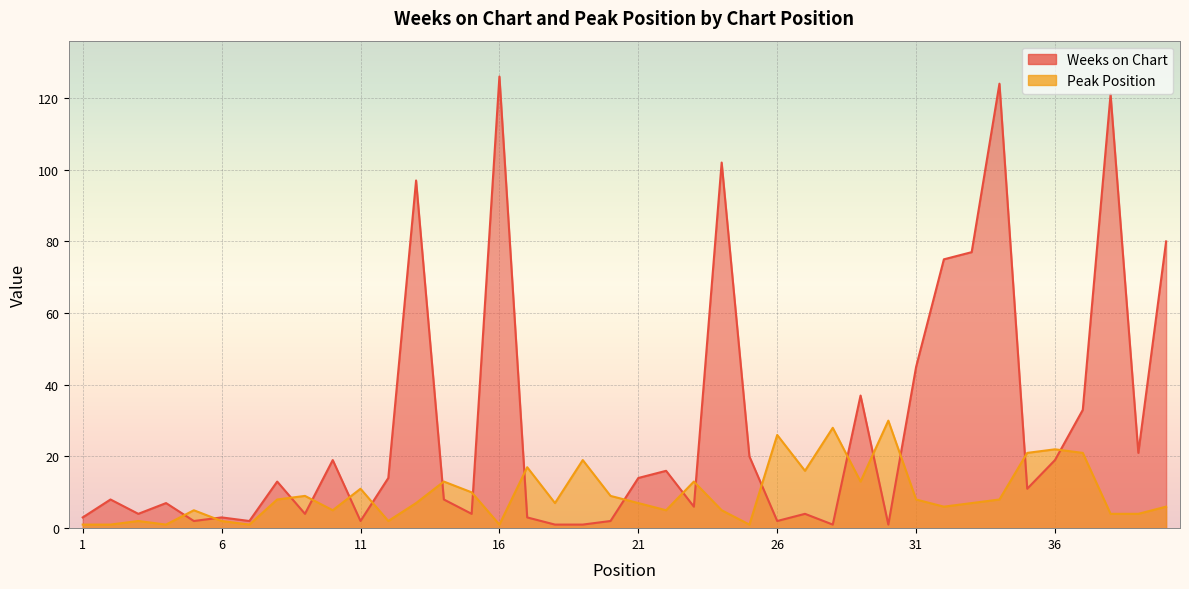

Which series ends up on top after the final intersection of Peak Position and Weeks on Chart?

Weeks on Chart